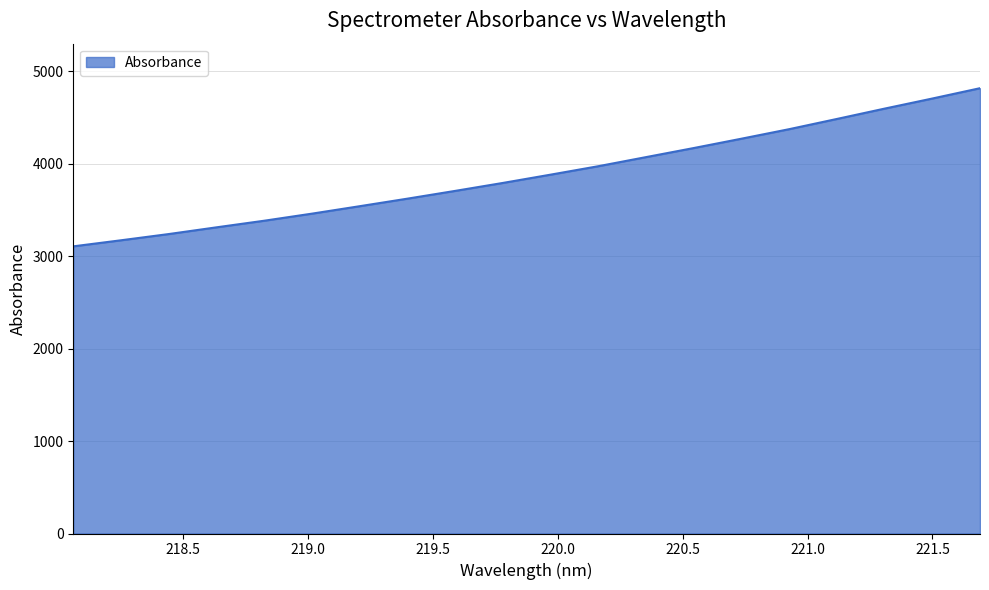

What is the smallest value displayed?

3107.6